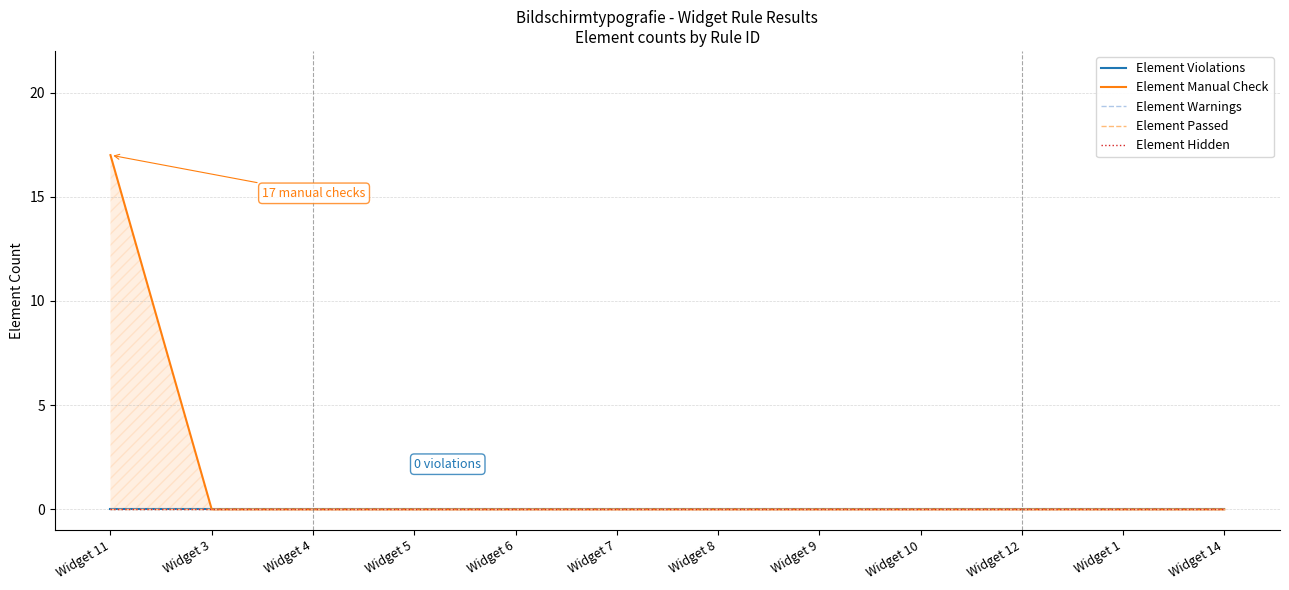

What is the label of the 12th point from the right?

Widget 11